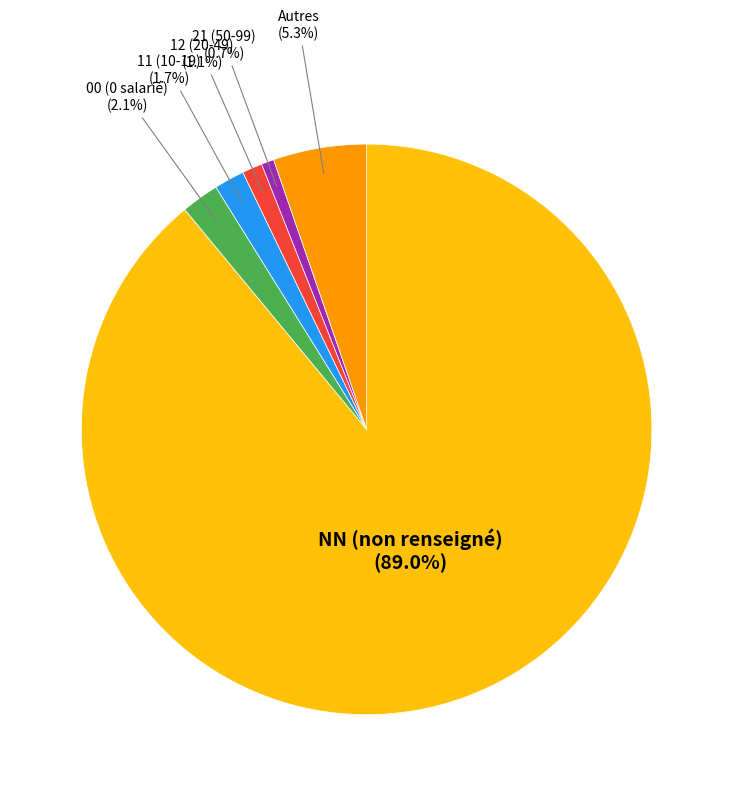

Is there a majority slice in this chart?

Yes